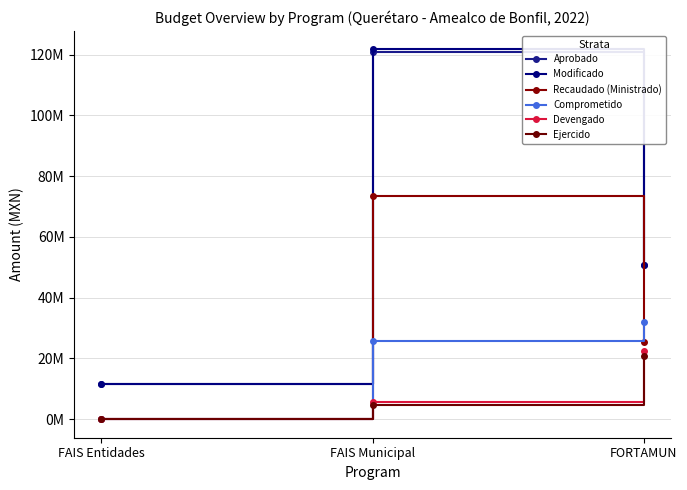

Is this an area chart (filled region under the line)?

No